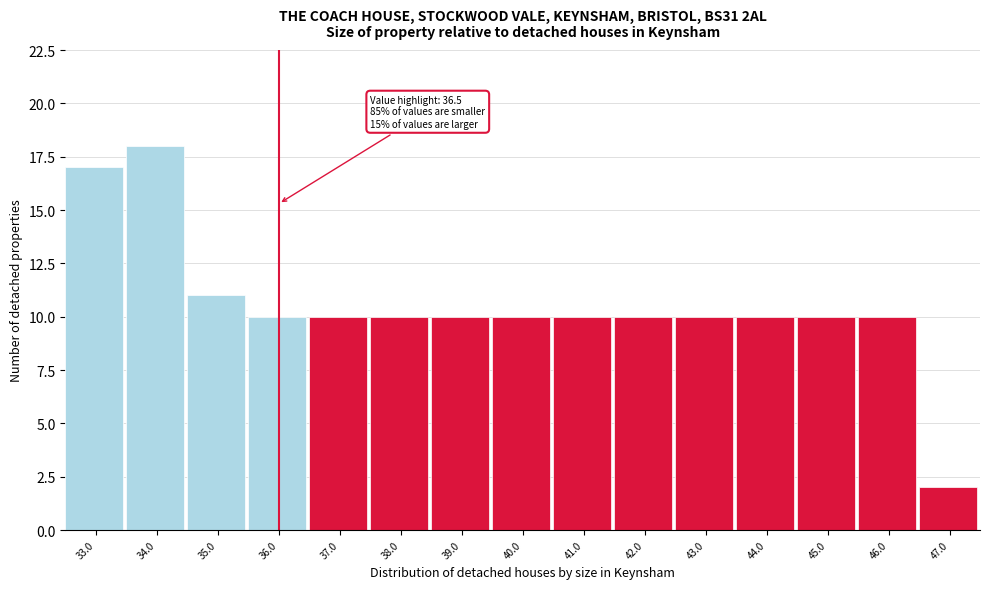

Reading left to right, transcribe all the data shown in this chart.

33.0=17	34.0=18	35.0=11	36.0=10	37.0=10	38.0=10	39.0=10	40.0=10	41.0=10	42.0=10	43.0=10	44.0=10	45.0=10	46.0=10	47.0=2